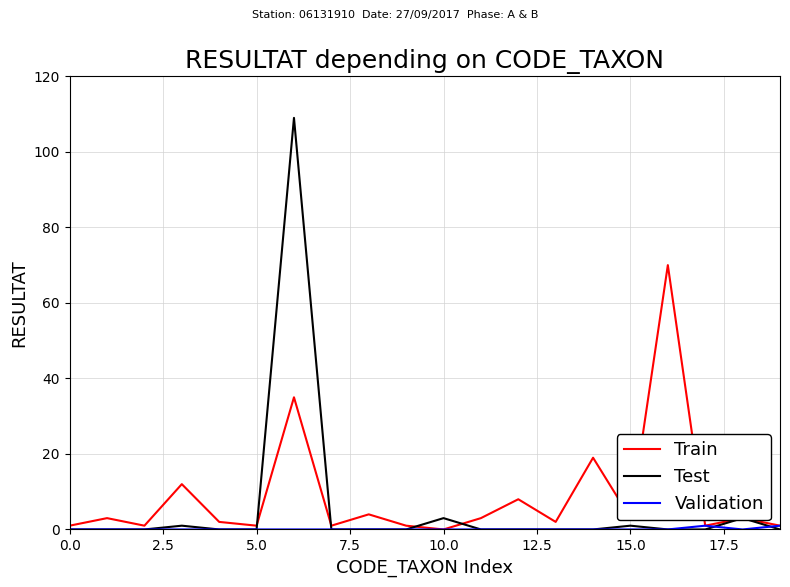

Which series has the largest range (max minus min)?

Test